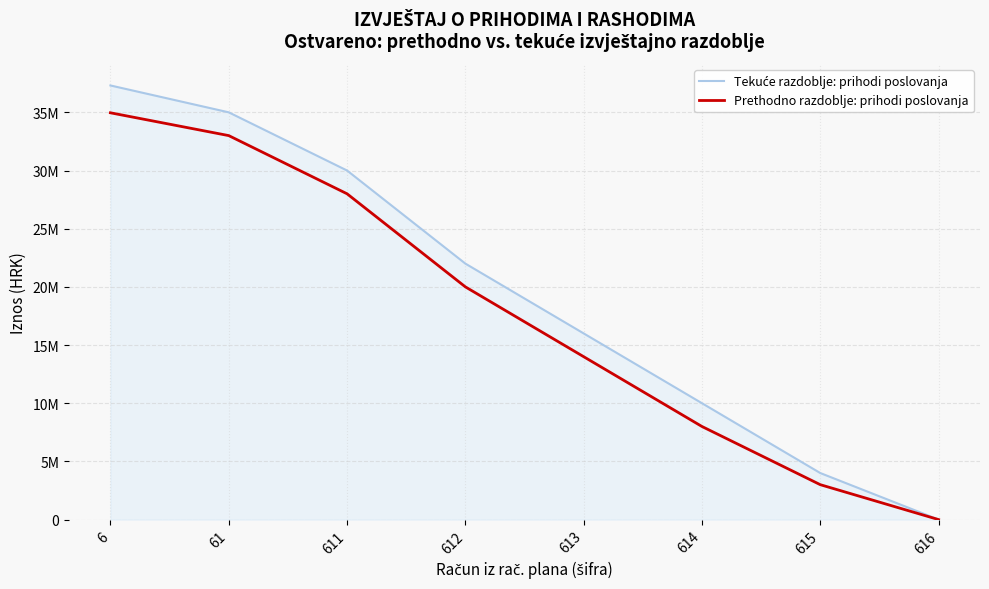

Does the chart have visible grid lines?

Yes